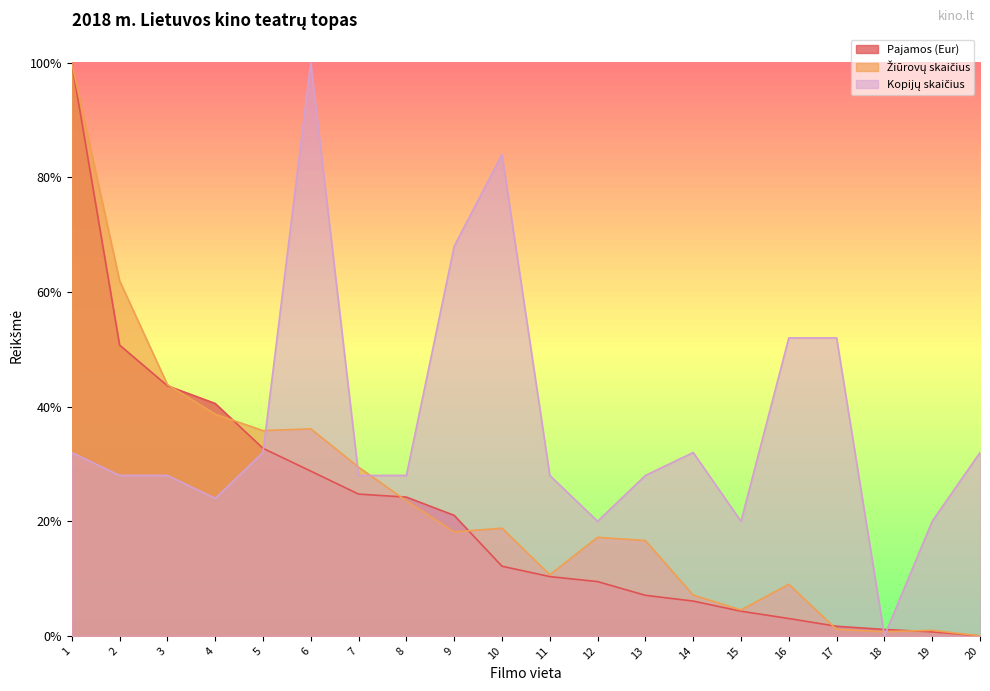

True or false: Kopijų skaičius has a value of 0.2 at 19.

True